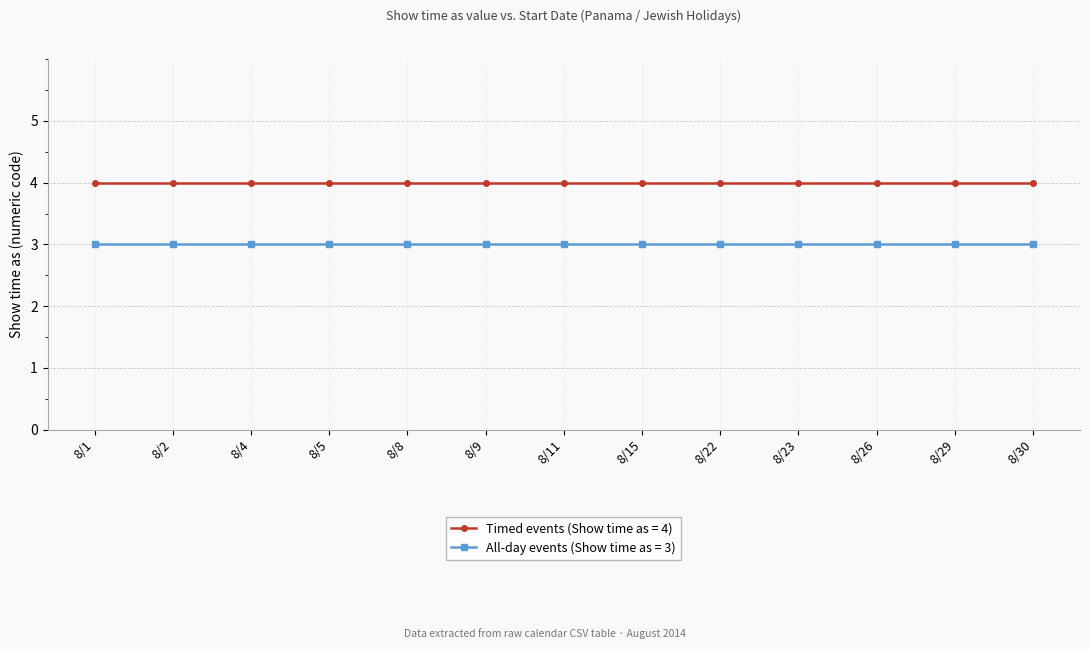

True or false: Timed events (Show time as = 4) has a value of 4 at 8/23.

True